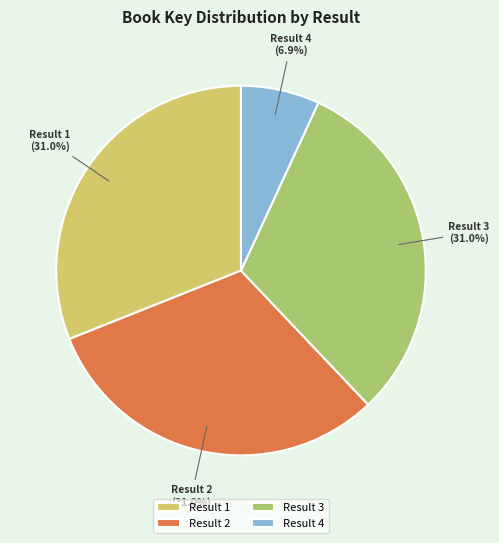

Approximately how many times larger is the value at Result 3 compared to Result 1?

1.0